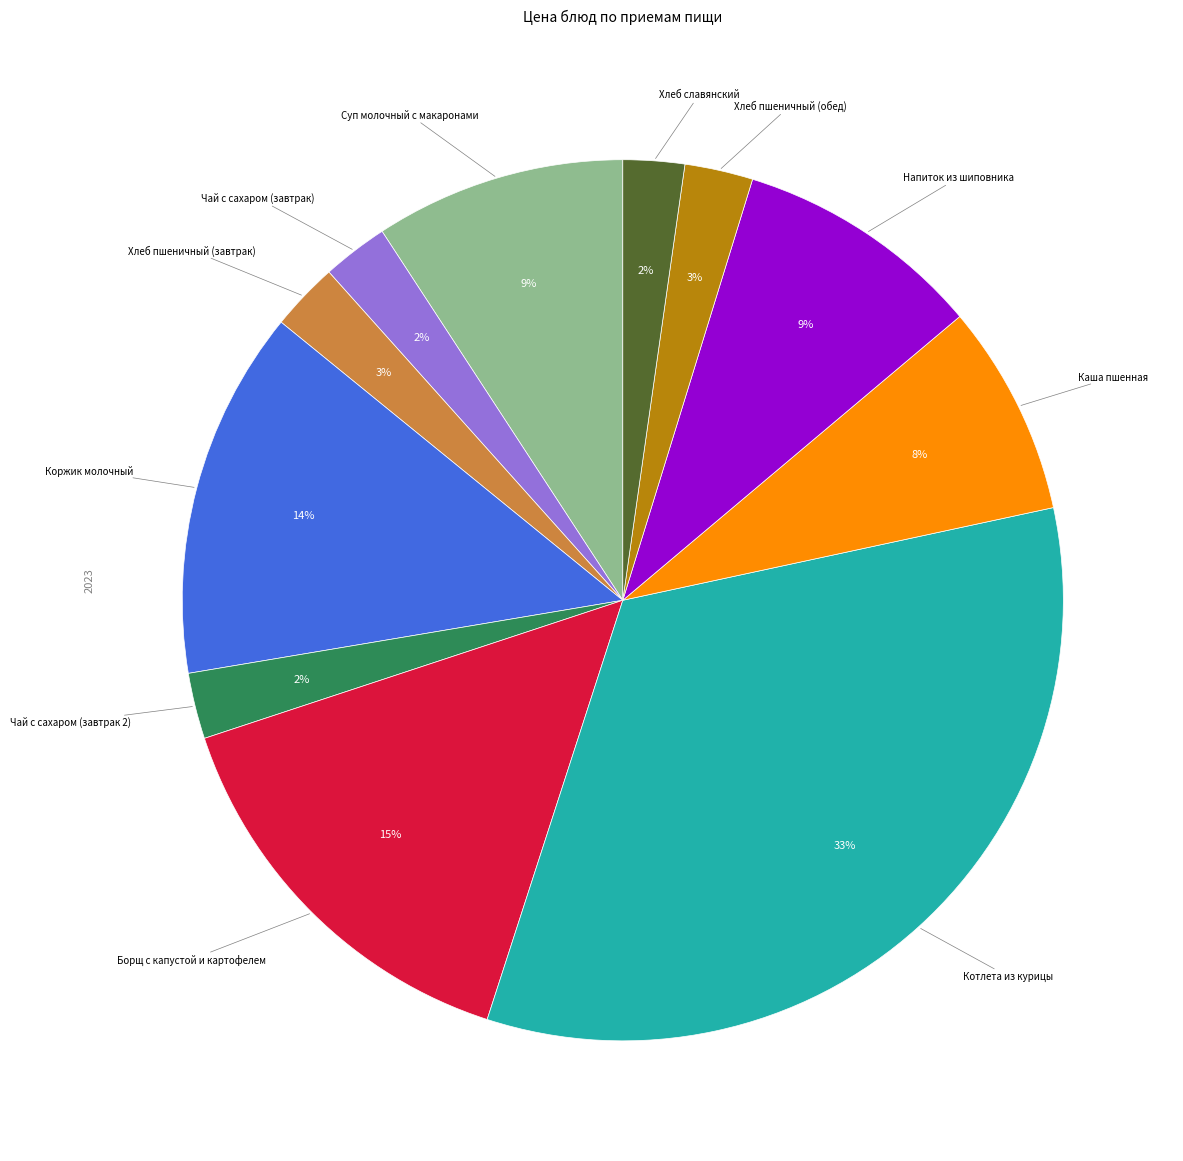

Does any single category account for the majority?

No